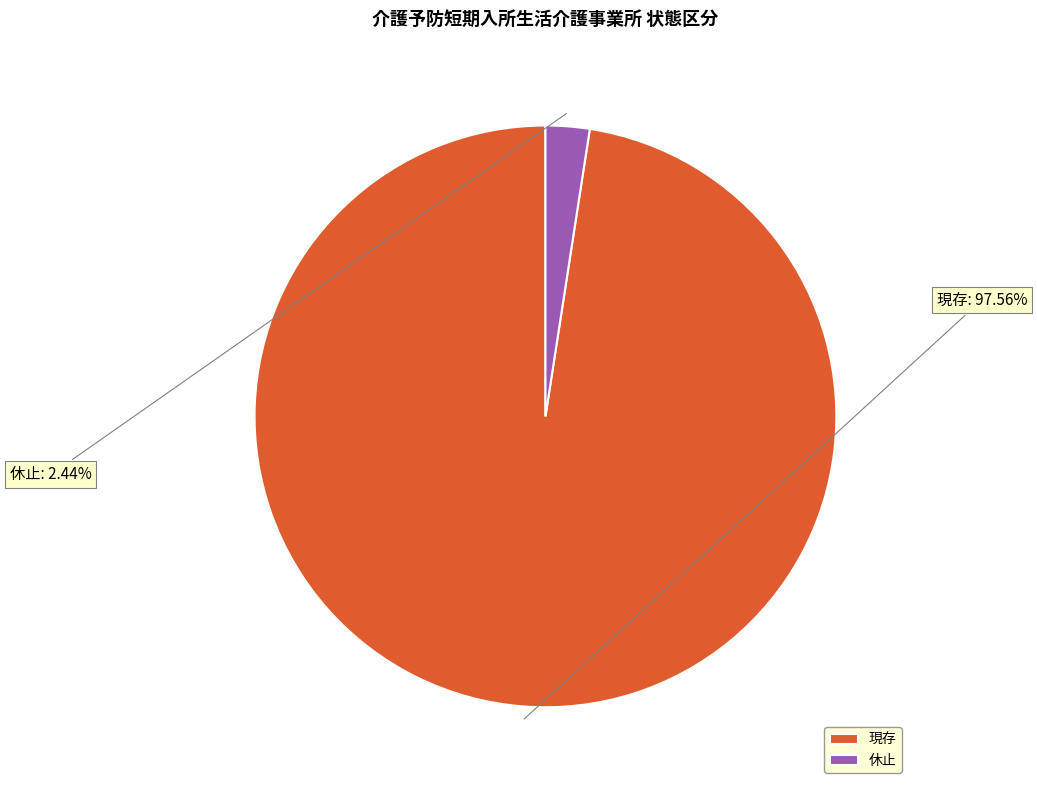

To the nearest percent, what is the combined percentage of 休止 and 現存?

100%